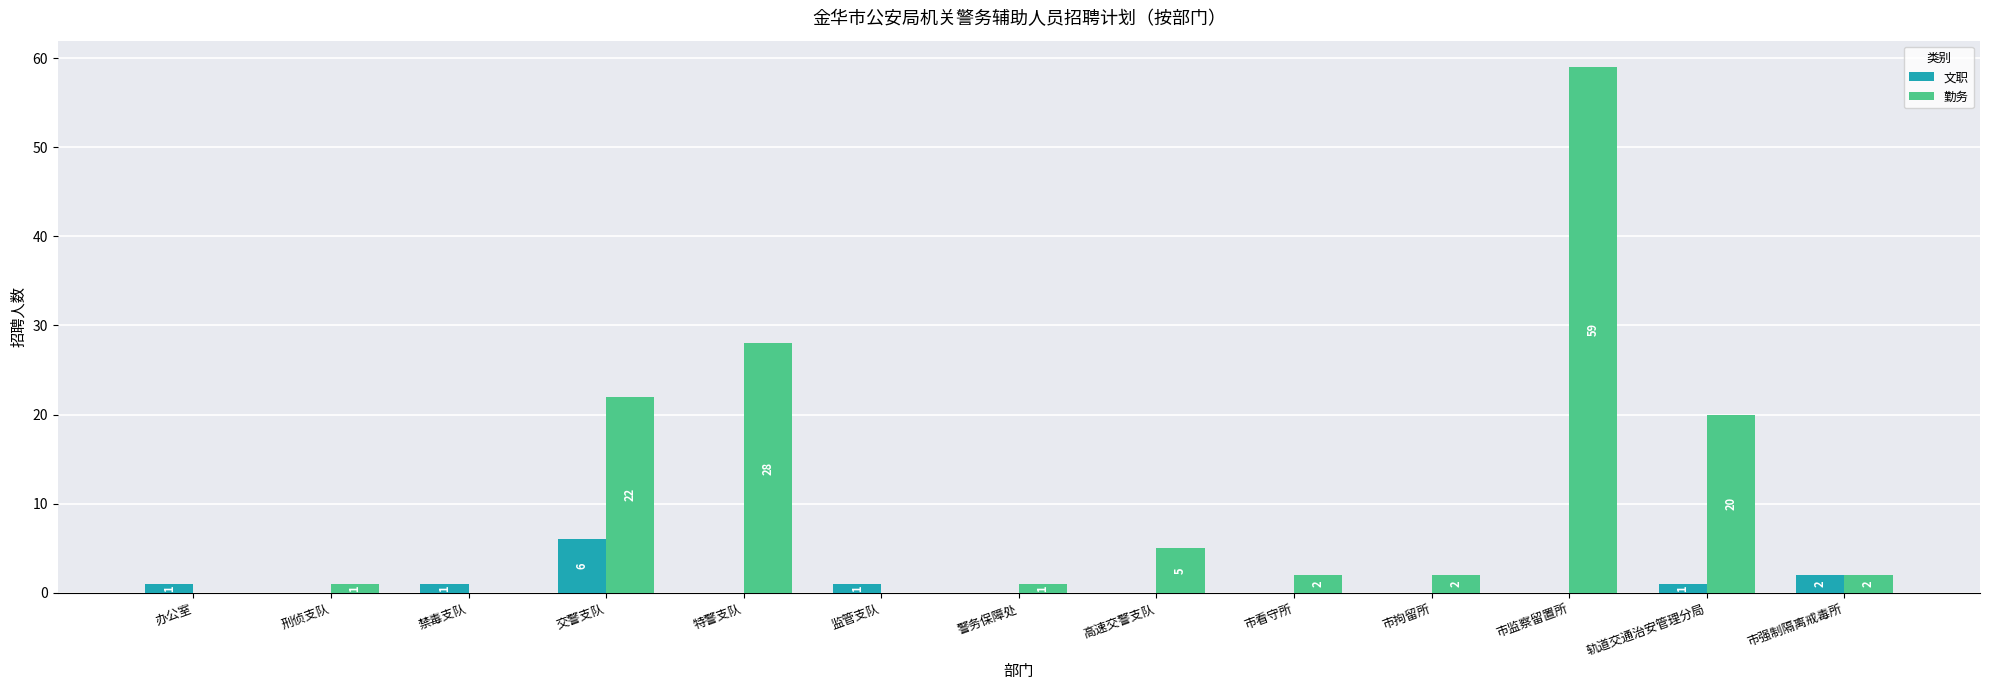

Between 刑侦支队 and 市看守所, which series saw the biggest shift?

勤务